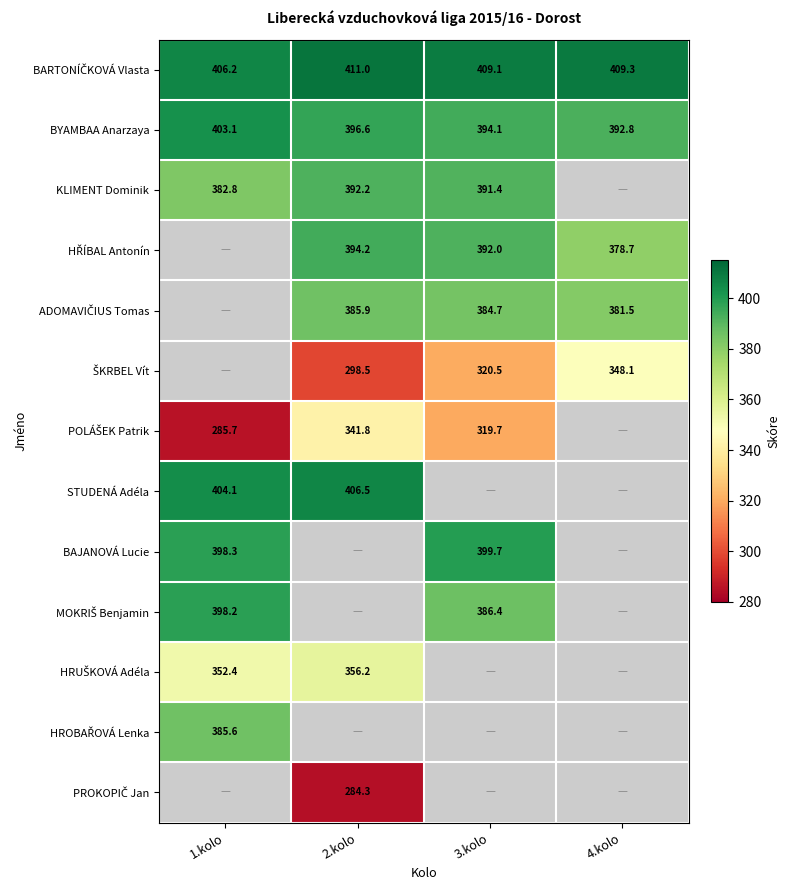

True or false: STUDENÁ Adéla has a value of 406.5 at 2.kolo.

True